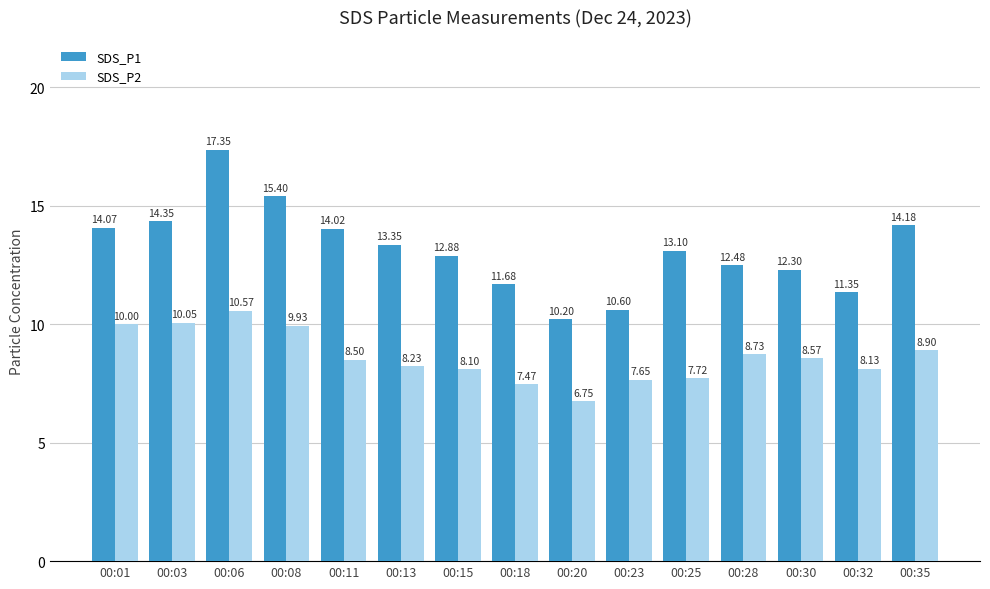

At which label does SDS_P1 reach its minimum?

00:20